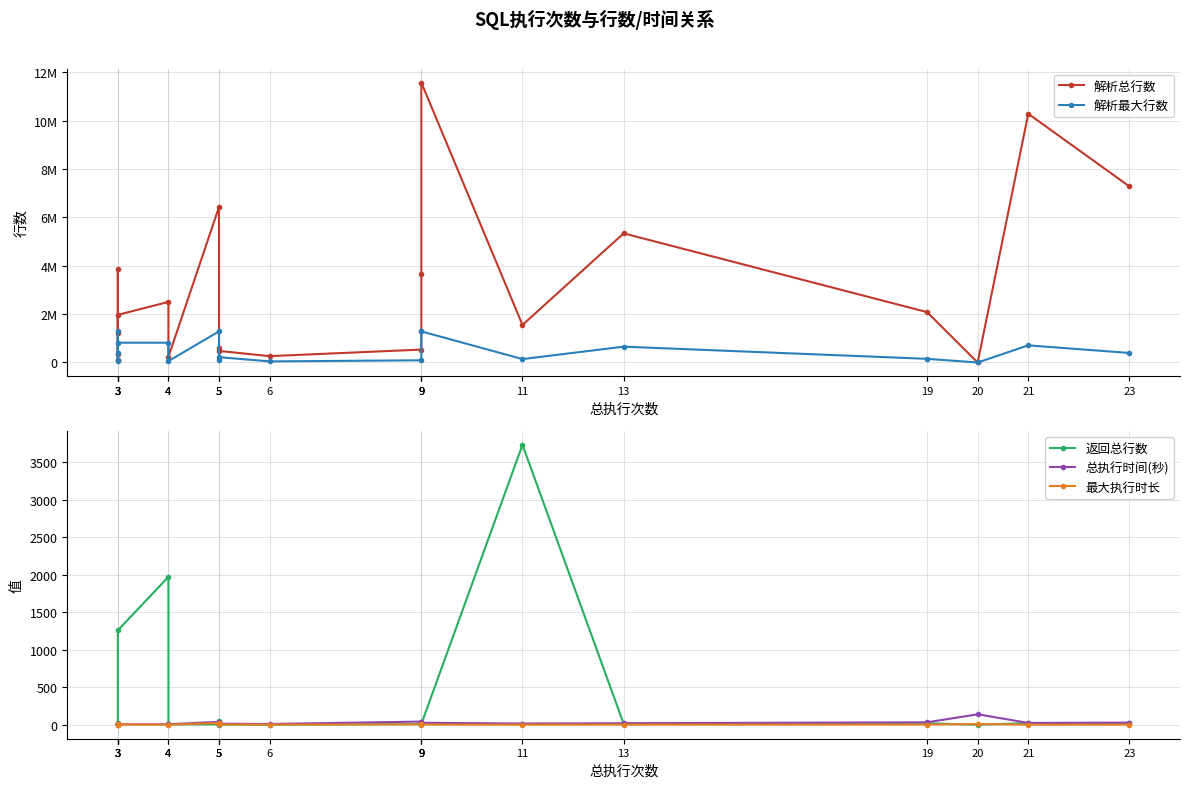

Between which two adjacent categories do 返回总行数 and 总执行时间(秒) first intersect?

13 and 11